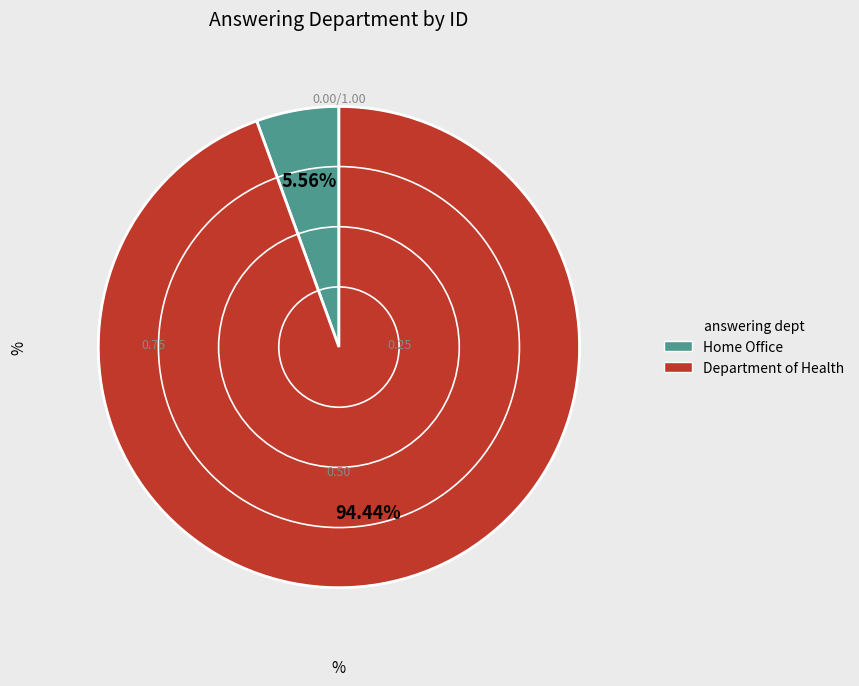

What percentage is the Home Office slice, to the nearest percent?

6%